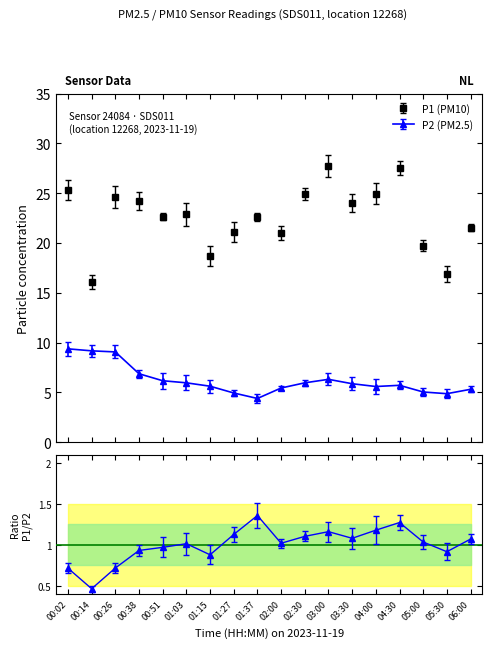

True or false: P2 and P1 intersect in this chart.

False